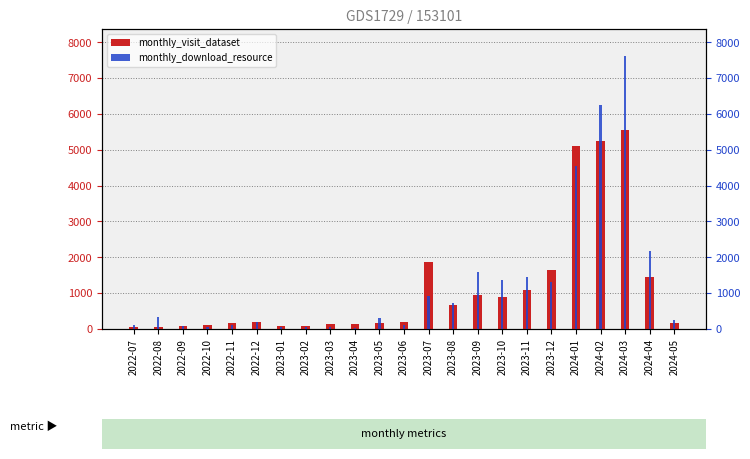

What is the difference between the monthly_visit_dataset values at 2023-11 and 2022-07?

1036